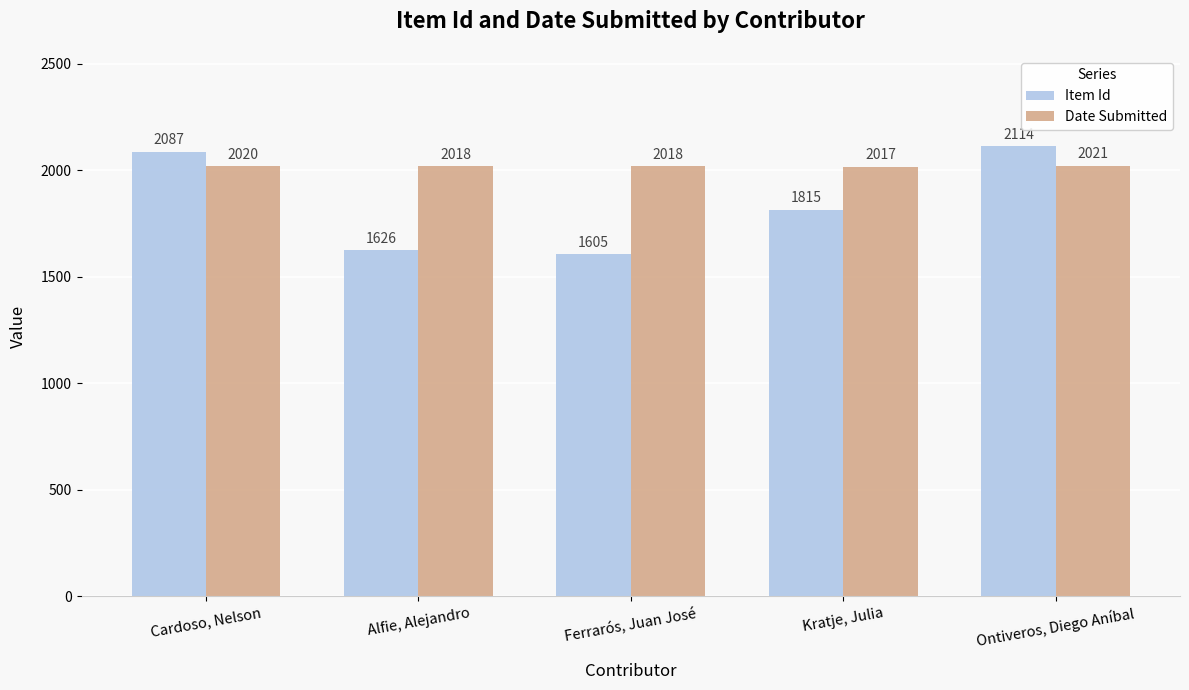

Is it true that Item Id equals 2114 at Ontiveros, Diego Aníbal?

True